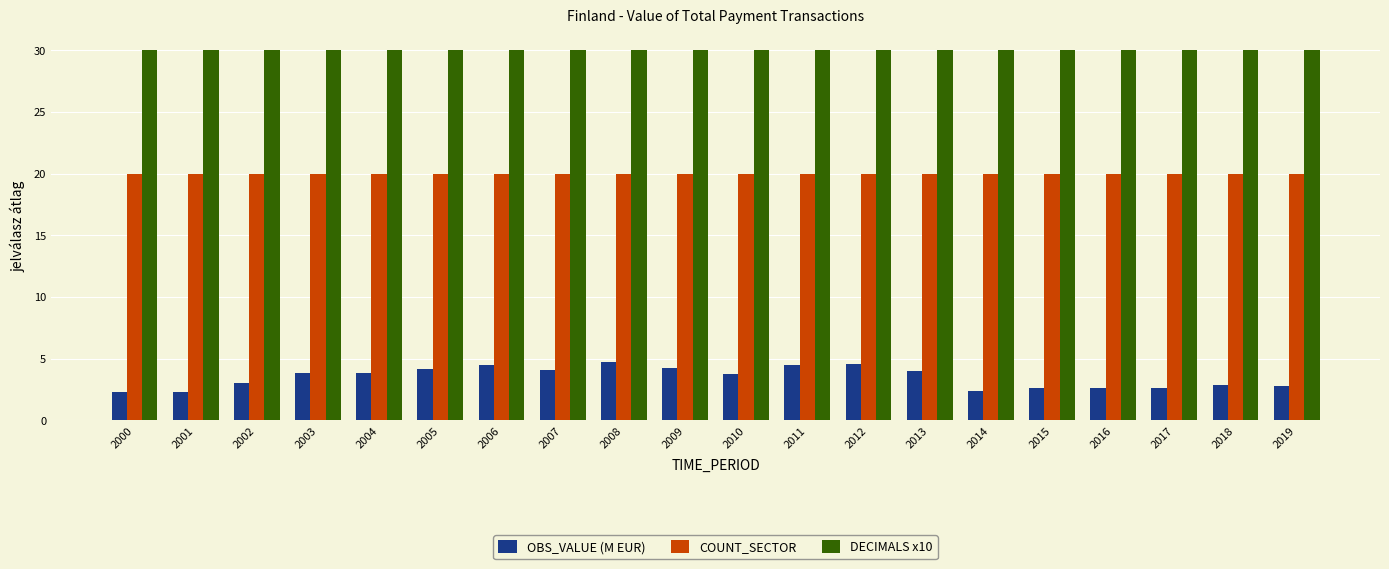

What is the smallest value displayed?

2.3